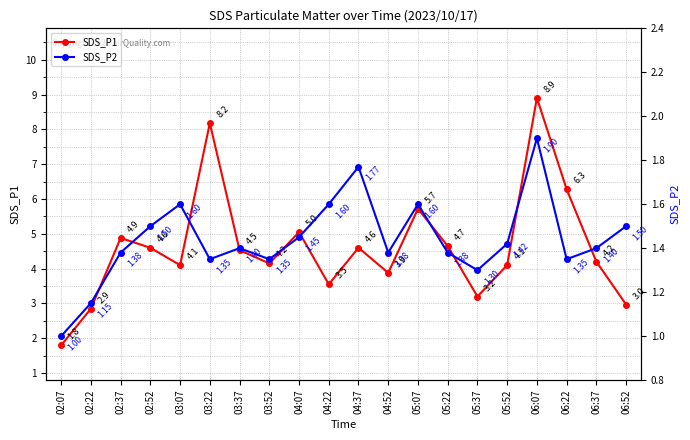

Which category has the lowest value in the SDS_P2 series?

02:07